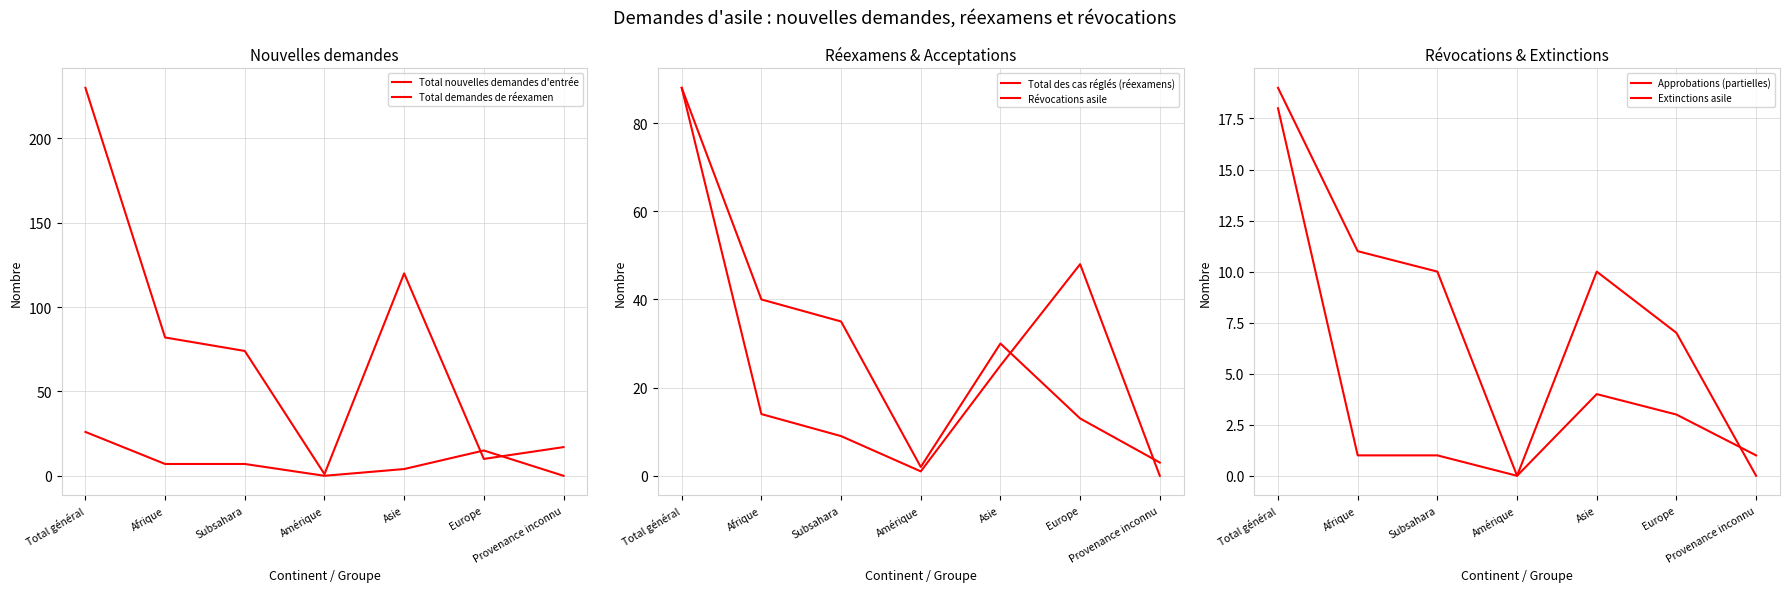

Reading left to right, what are all the values shown in this chart?

Total nouvelles demandes d'entrée: Total général=230	Afrique=82	Subsahara=74	Amérique=1	Asie=120	Europe=10	Provenance inconnu=17
Total demandes de réexamen: Total général=26	Afrique=7	Subsahara=7	Amérique=0	Asie=4	Europe=15	Provenance inconnu=0
Total des cas réglés (réexamens): Total général=88	Afrique=40	Subsahara=35	Amérique=2	Asie=30	Europe=13	Provenance inconnu=3
Révocations asile: Total général=88	Afrique=14	Subsahara=9	Amérique=1	Asie=25	Europe=48	Provenance inconnu=0
Approbations (partielles): Total général=19	Afrique=11	Subsahara=10	Amérique=0	Asie=4	Europe=3	Provenance inconnu=1
Extinctions asile: Total général=18	Afrique=1	Subsahara=1	Amérique=0	Asie=10	Europe=7	Provenance inconnu=0